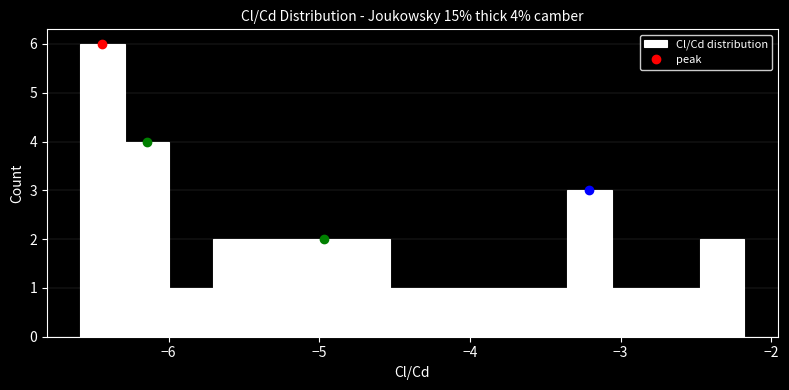

Around what value on the x-axis is the tallest bar? Give the approximate position of its centre, as read against the axis.

-6.4